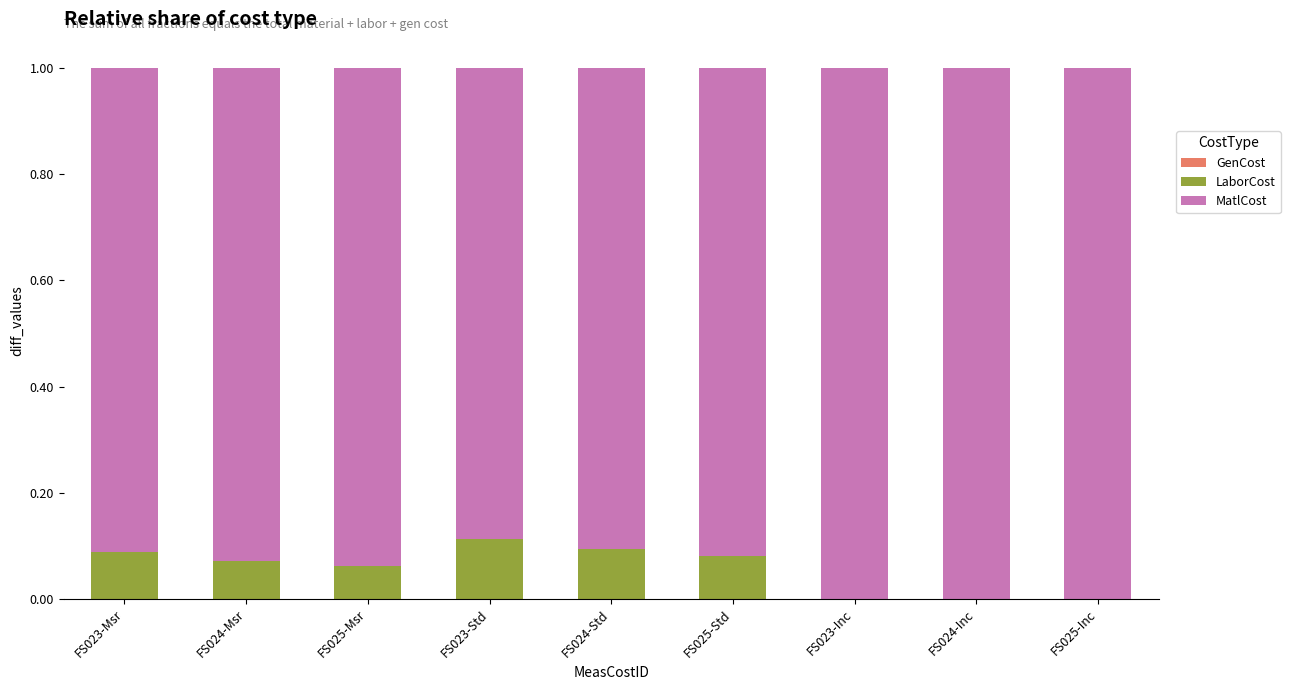

The value of LaborCost at FS023-Msr is 0.1. True or false?

True